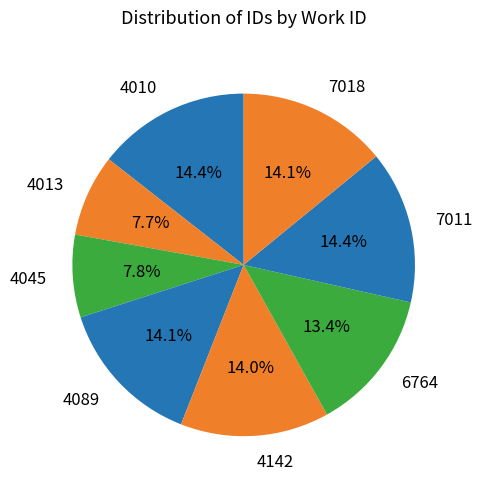

What is the ratio of the value at 7011 to the value at 4010?

1.0